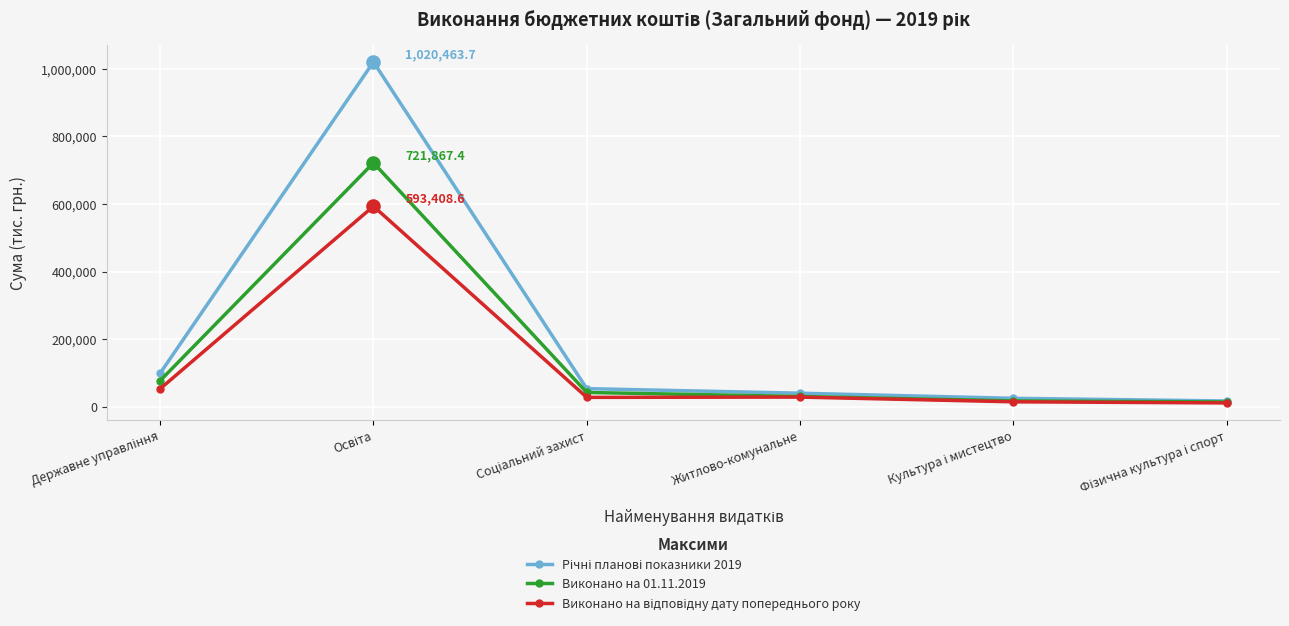

What is the maximum value for Виконано на 01.11.2019?

721867.4